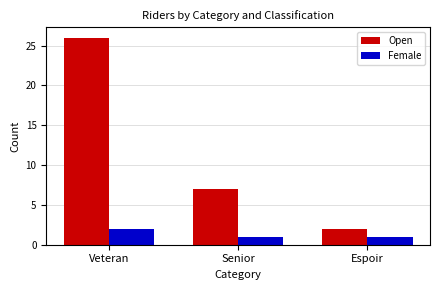

What is the value of the Female bar at the 3rd from the left?

1